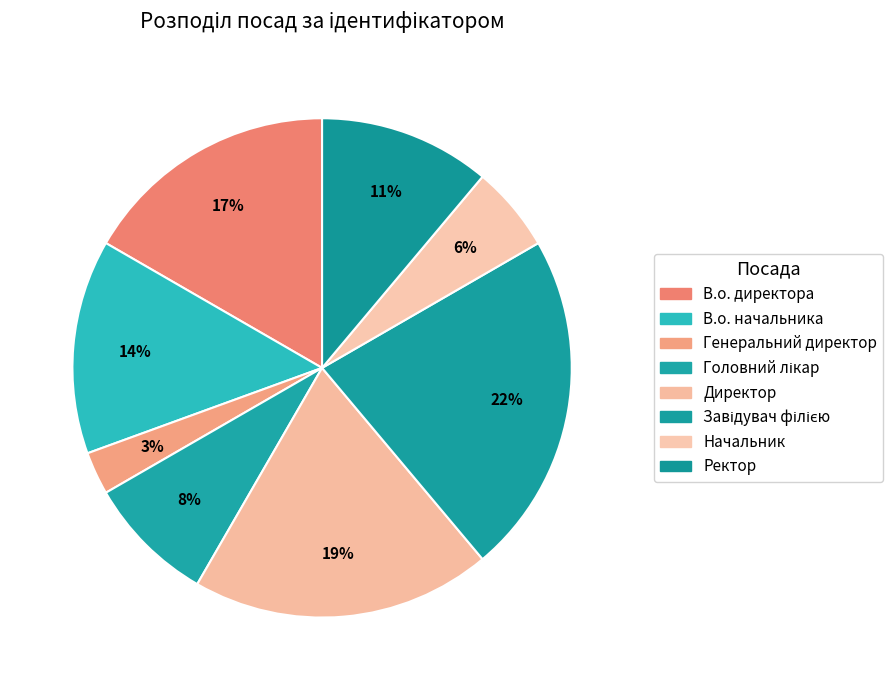

Count the number of slices in the pie.

8